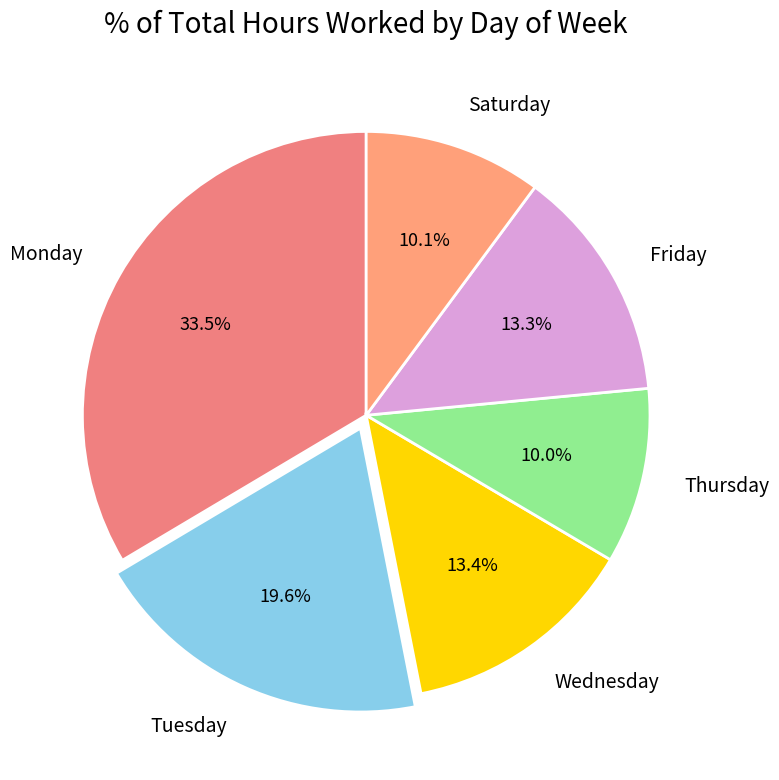

Approximately how many times larger is the value at Saturday compared to Wednesday?

0.8